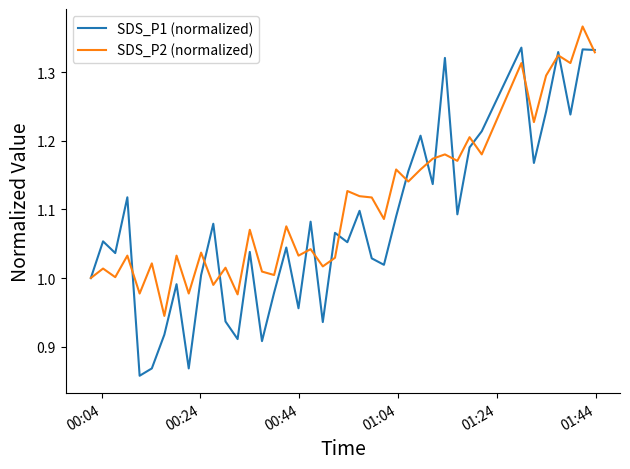

Which series has the widest spread of values?

SDS_P1 (normalized)